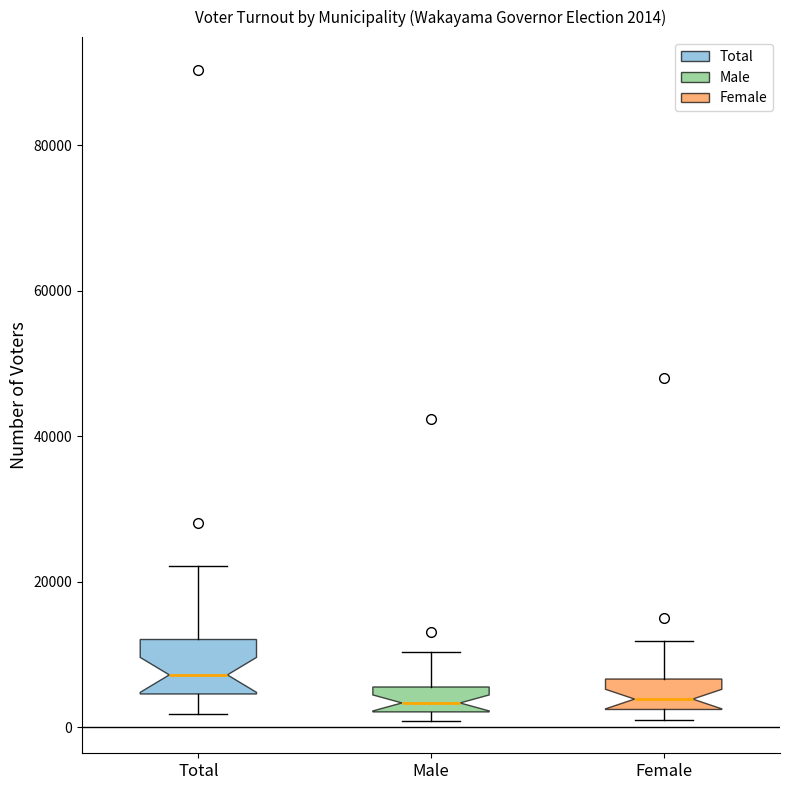

Which box is the tallest, from its lower edge to its upper edge?

Total